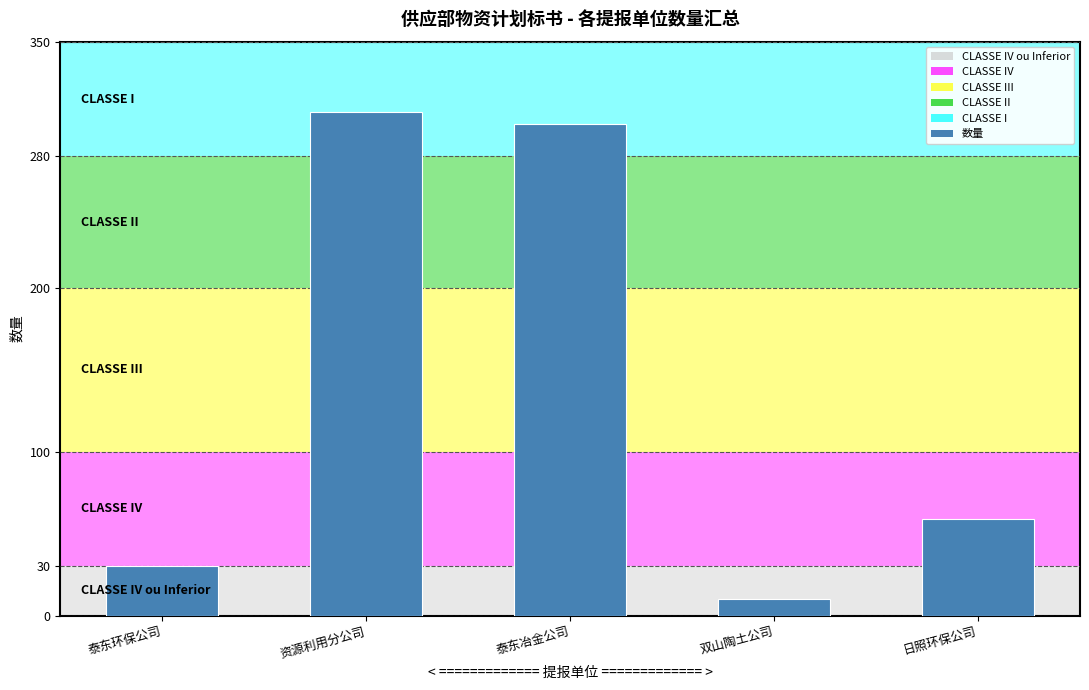

What value does the data have at 泰东环保公司, to the nearest 10?

30